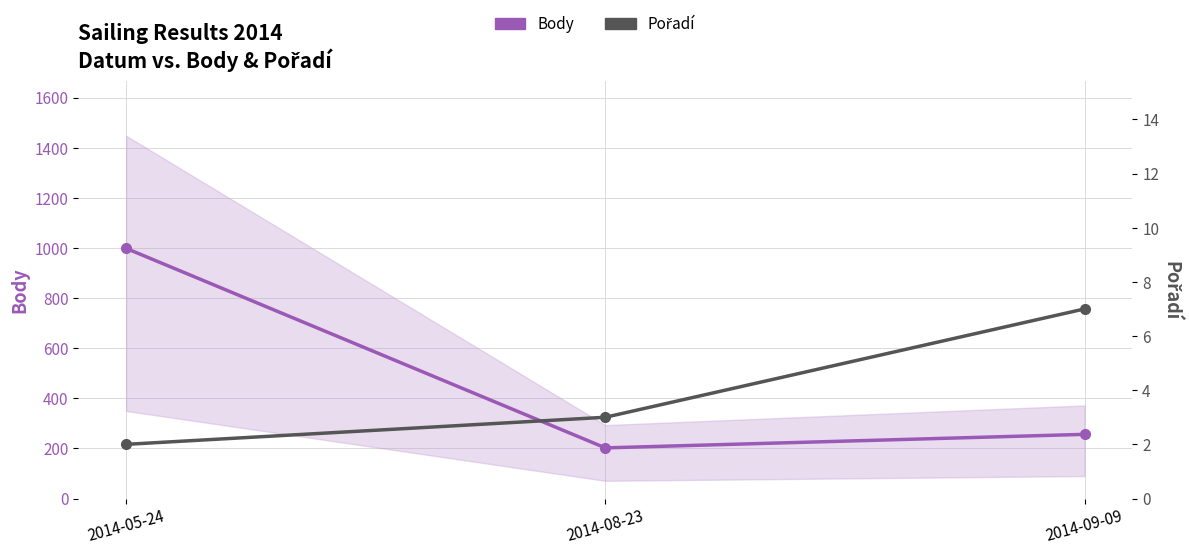

Which category has the lowest value in the Pořadí series?

2014-05-24